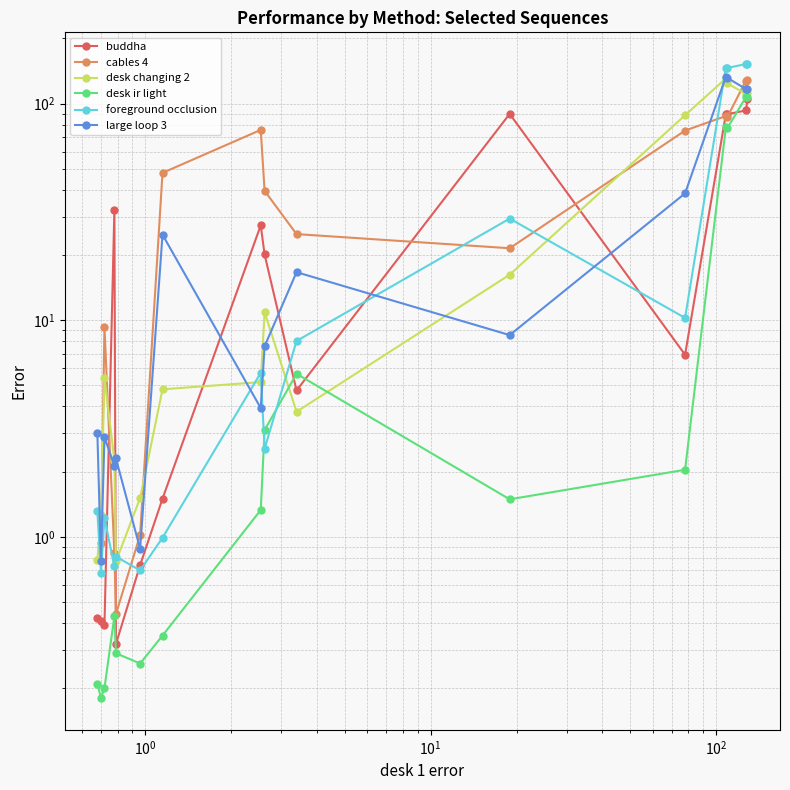

How many times do buddha and desk changing 2 cross each other?

4